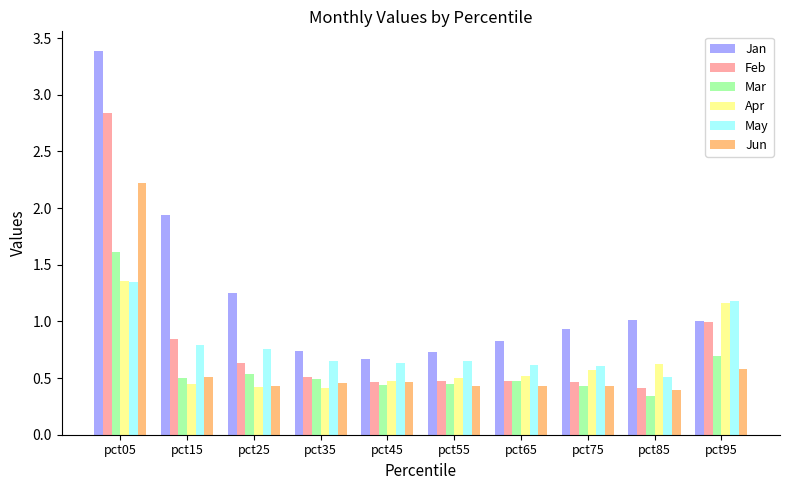

How many Mar values are between 0 and 1?

9